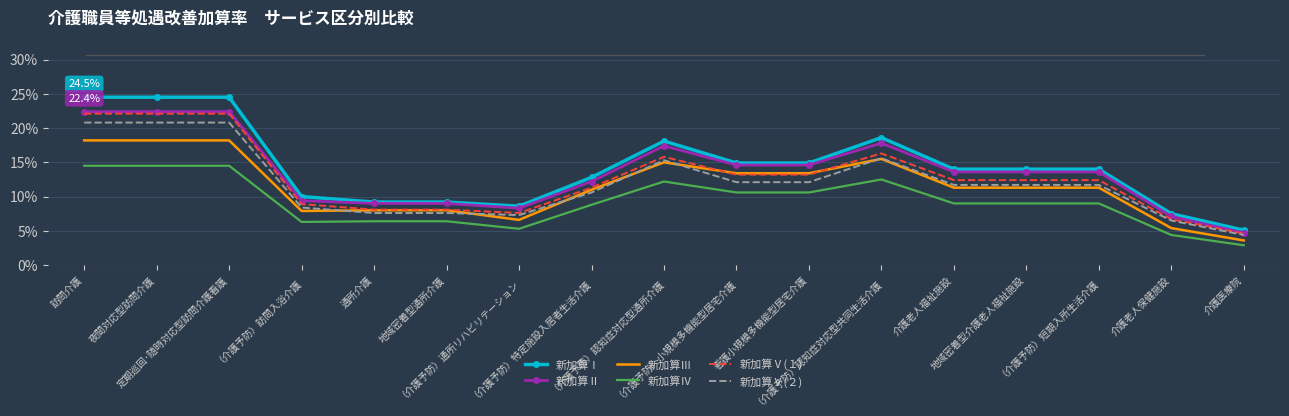

What is the maximum value shown in the chart?

24.5